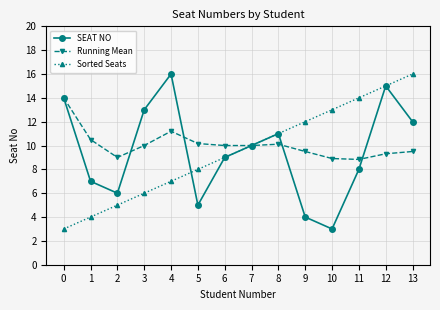

At which category does Running Mean reach its first local valley?

2